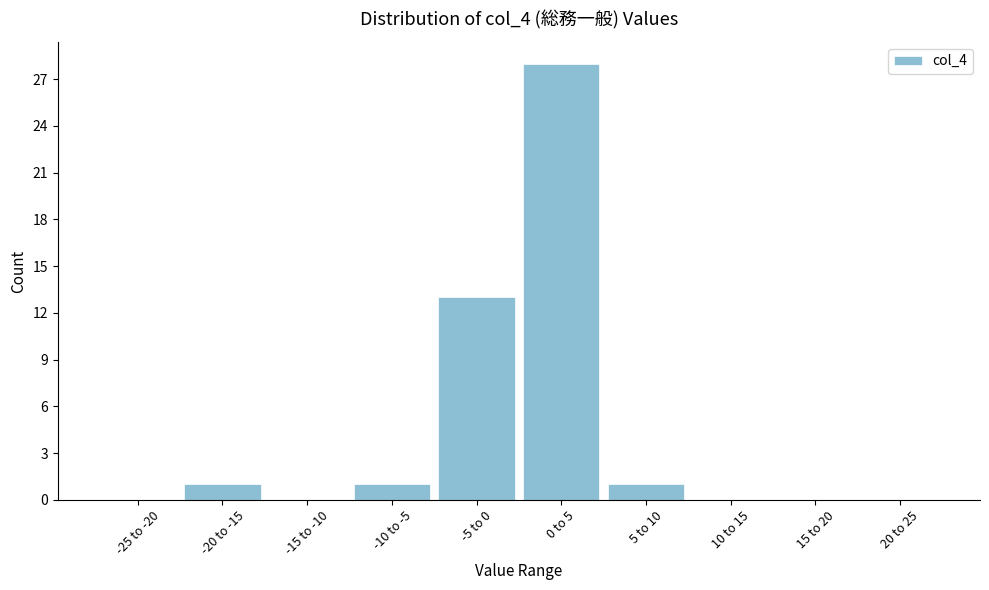

Reading right to left, extract all data points from this chart.

20 to 25=0	15 to 20=0	10 to 15=0	5 to 10=1	0 to 5=28	-5 to 0=13	-10 to -5=1	-15 to -10=0	-20 to -15=1	-25 to -20=0